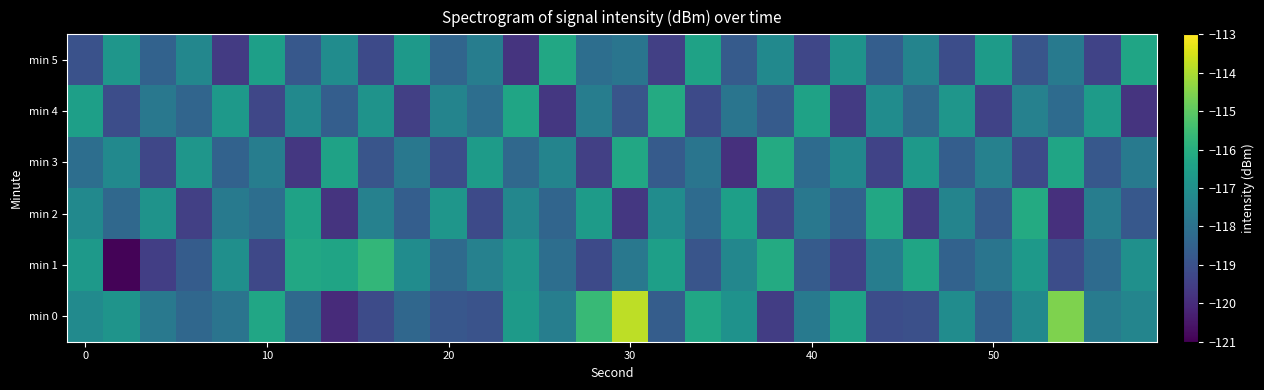

At how many categories does at least one series exceed -117?

30